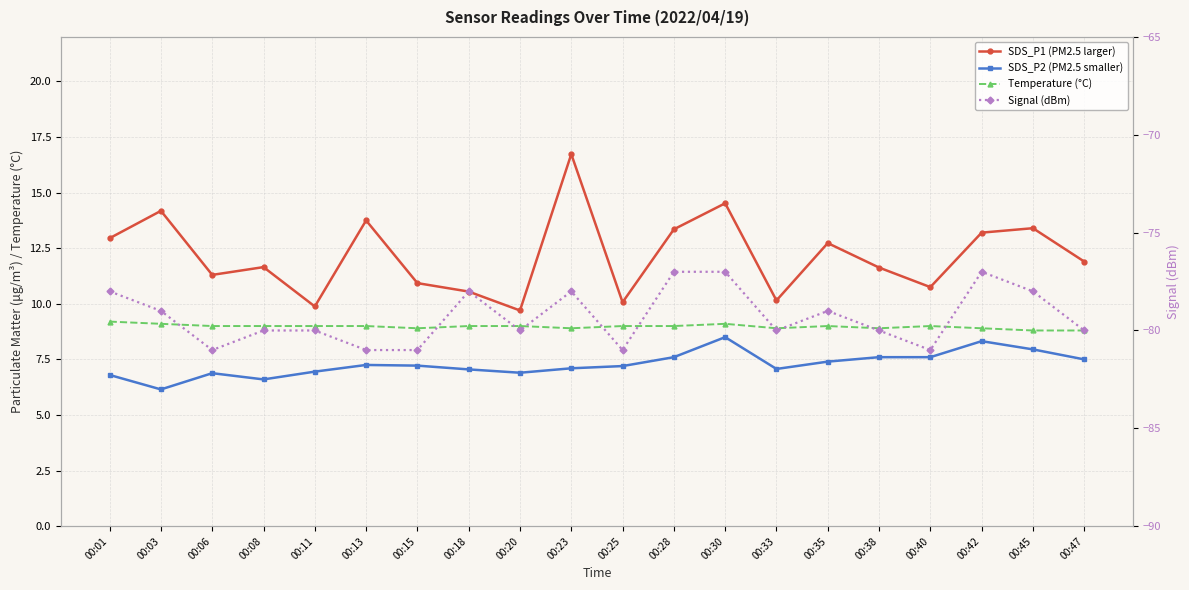

List the labels in order of SDS_P1 (PM2.5 larger) value, smallest first.

00:20, 00:11, 00:25, 00:33, 00:18, 00:40, 00:15, 00:06, 00:38, 00:08, 00:47, 00:35, 00:01, 00:42, 00:28, 00:45, 00:13, 00:03, 00:30, 00:23